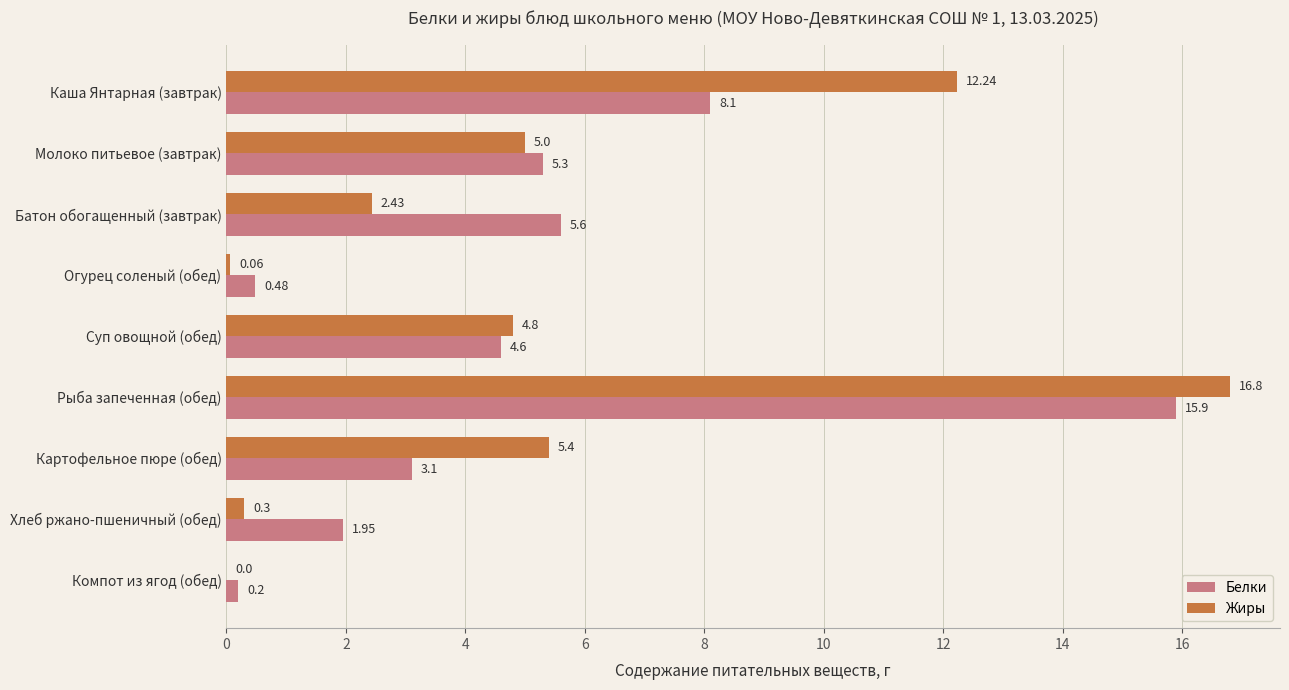

At which category is the sum across all series the highest?

Рыба запеченная (обед)